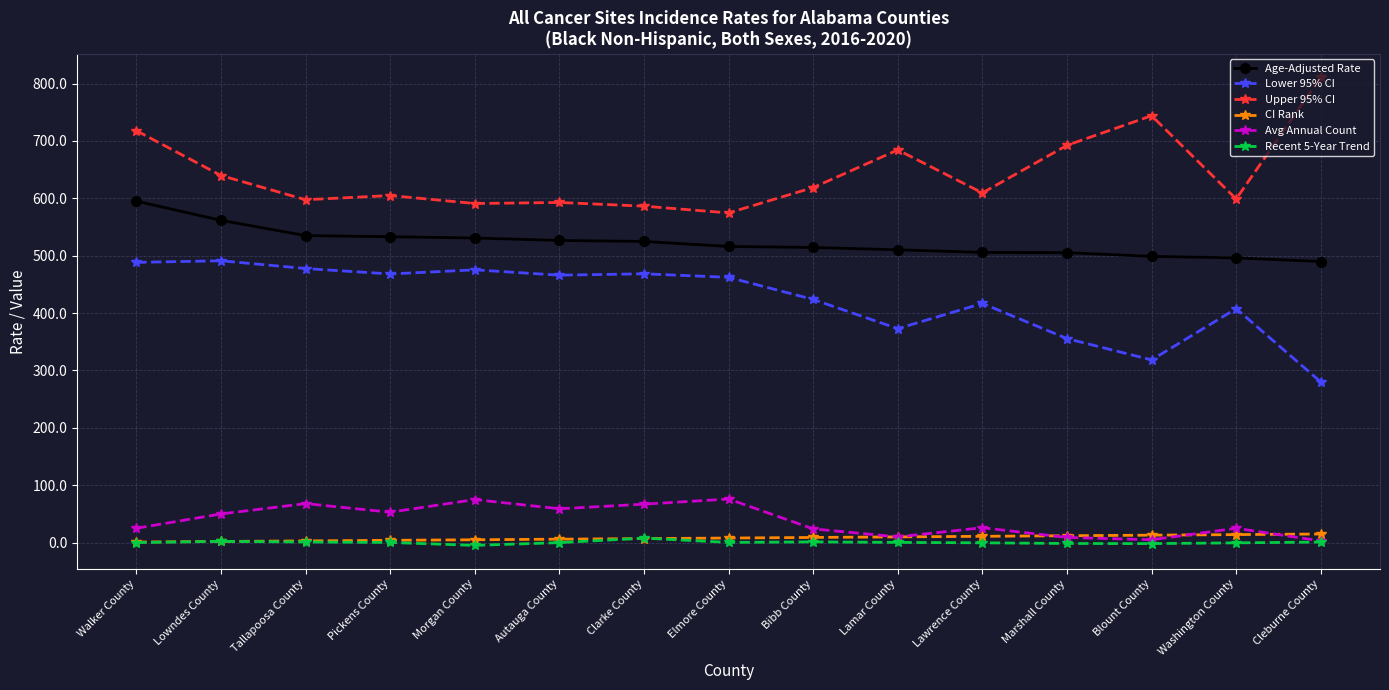

What is the sum of the CI Rank values at Elmore County and Bibb County?

17.0